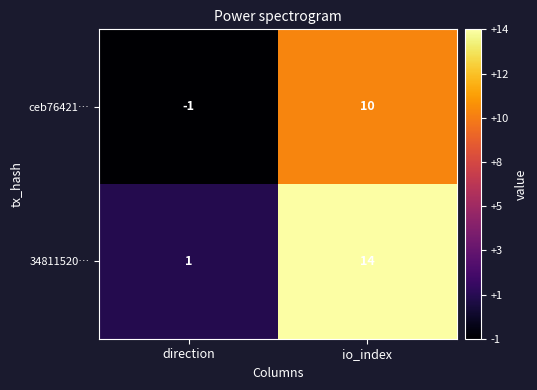

What is the sum of all 34811520… values?

15